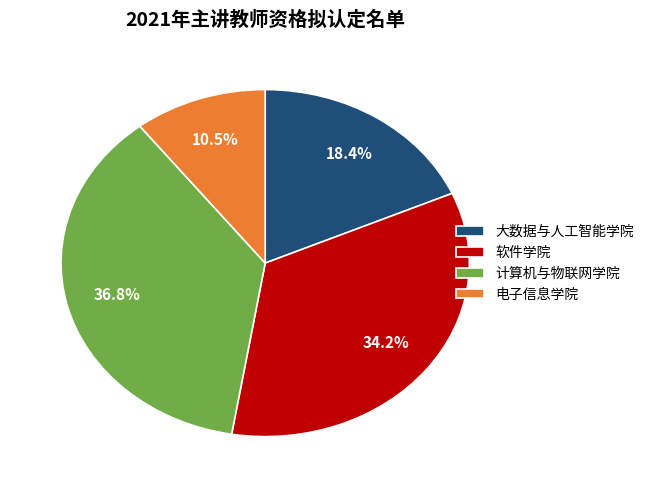

Is it true that 电子信息学院 is 1% of the pie?

False